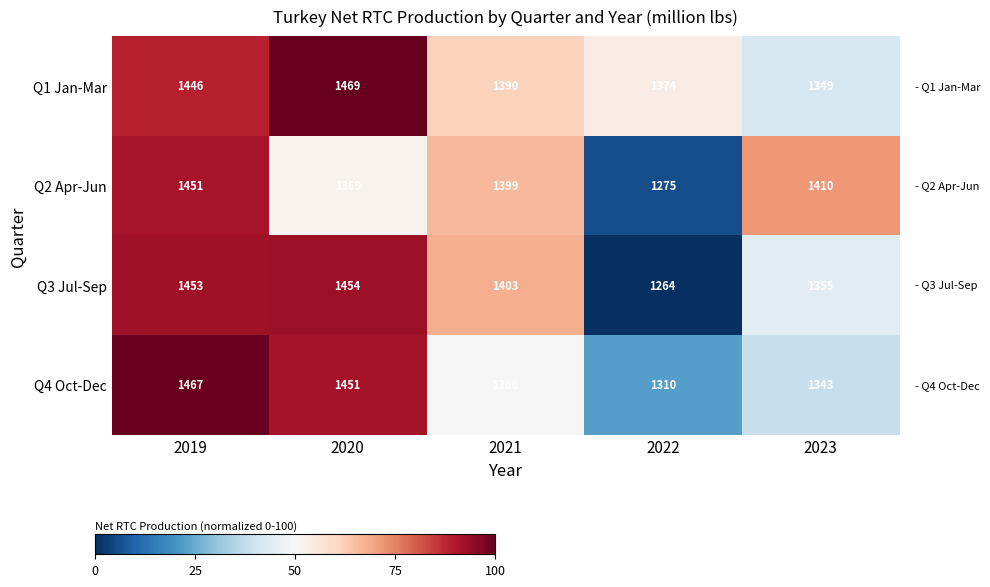

The value of Q1 Jan-Mar at 2022 is 2147. True or false?

False